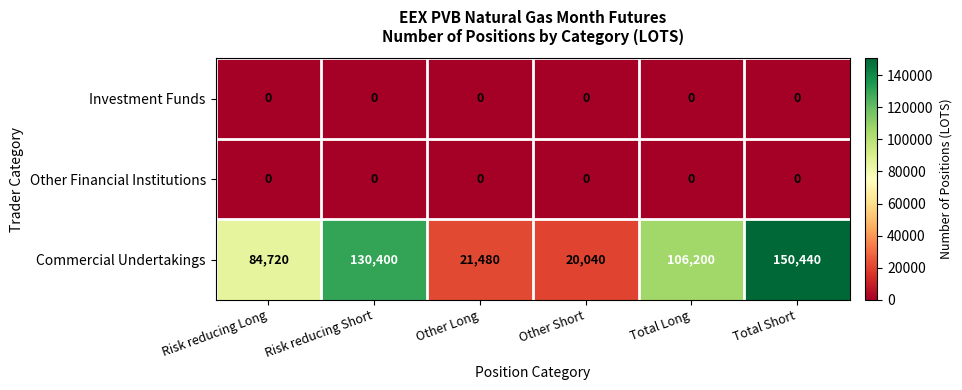

Reading left to right, what are all the values shown in this chart?

Investment Funds: Risk reducing Long=0	Risk reducing Short=0	Other Long=0	Other Short=0	Total Long=0	Total Short=0
Other Financial Institutions: Risk reducing Long=0	Risk reducing Short=0	Other Long=0	Other Short=0	Total Long=0	Total Short=0
Commercial Undertakings: Risk reducing Long=84720	Risk reducing Short=130400	Other Long=21480	Other Short=20040	Total Long=106200	Total Short=150440